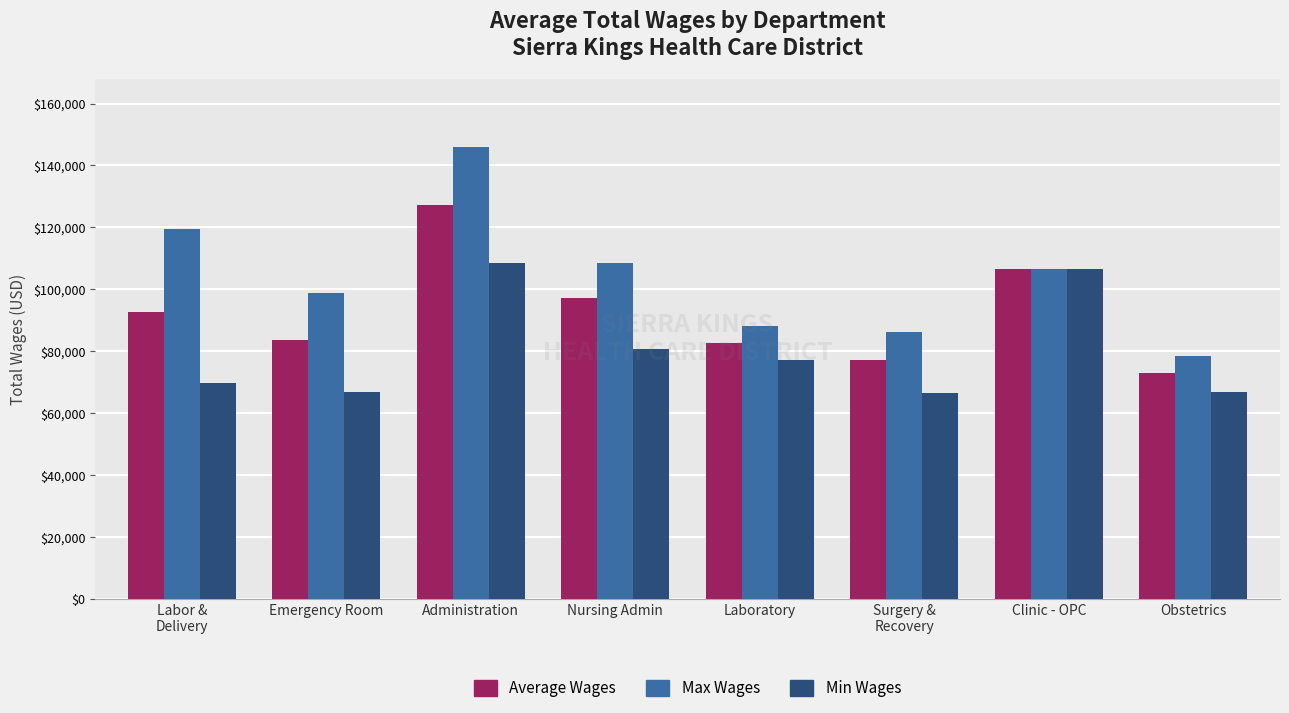

What is the difference between the second highest and minimum values in the Average Wages series?

33555.3